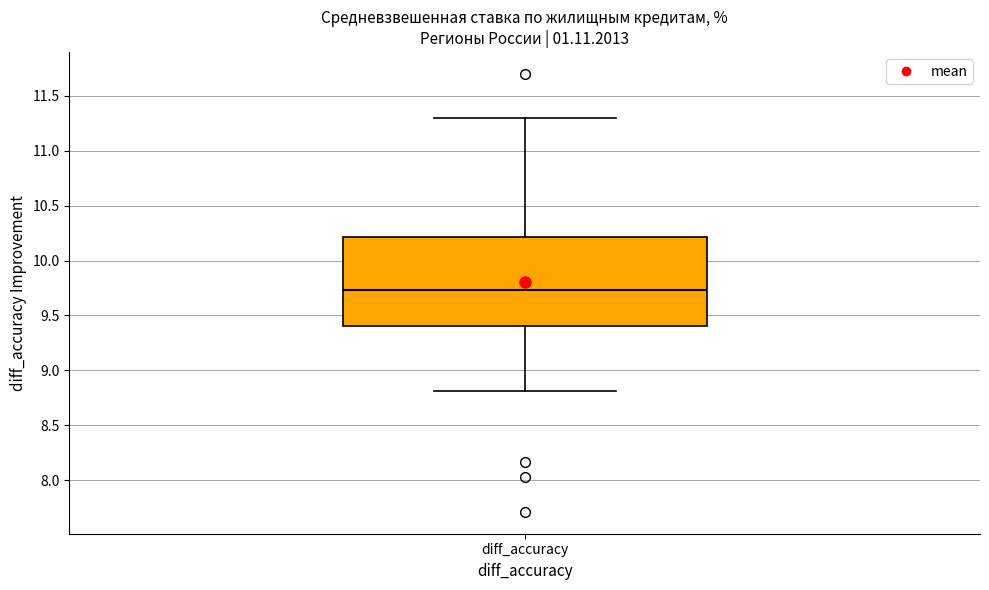

Transcribe this box plot: give where the median line is, the range the box spans, and where the two whiskers end, as read against the y-axis. The values are not printed on the chart, so give them approximately, as read against the axis.

median 9.75, box 9.40 to 10.20, whiskers 8.80 to 11.30